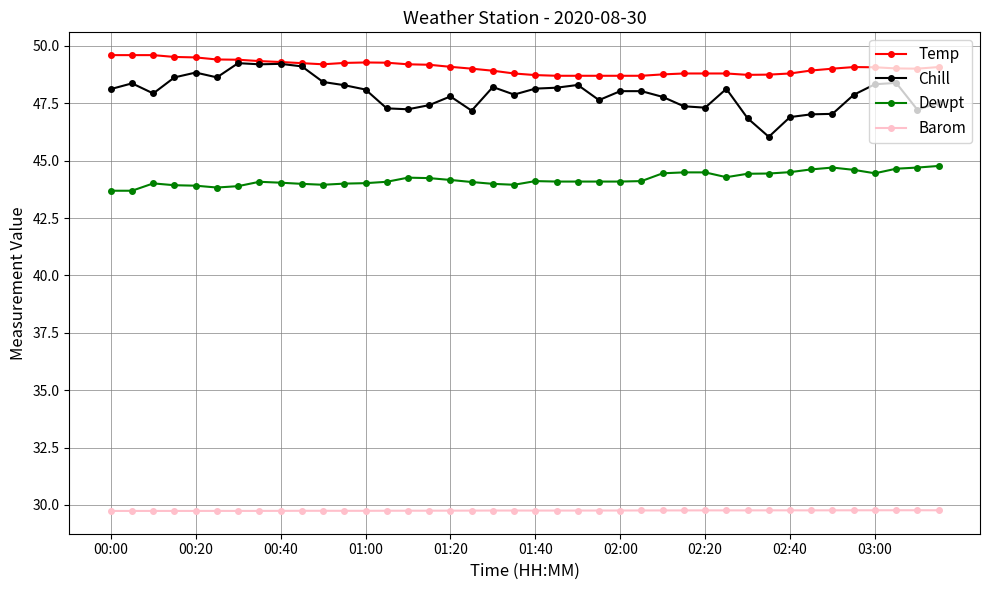

Which series has the largest range (max minus min)?

Chill